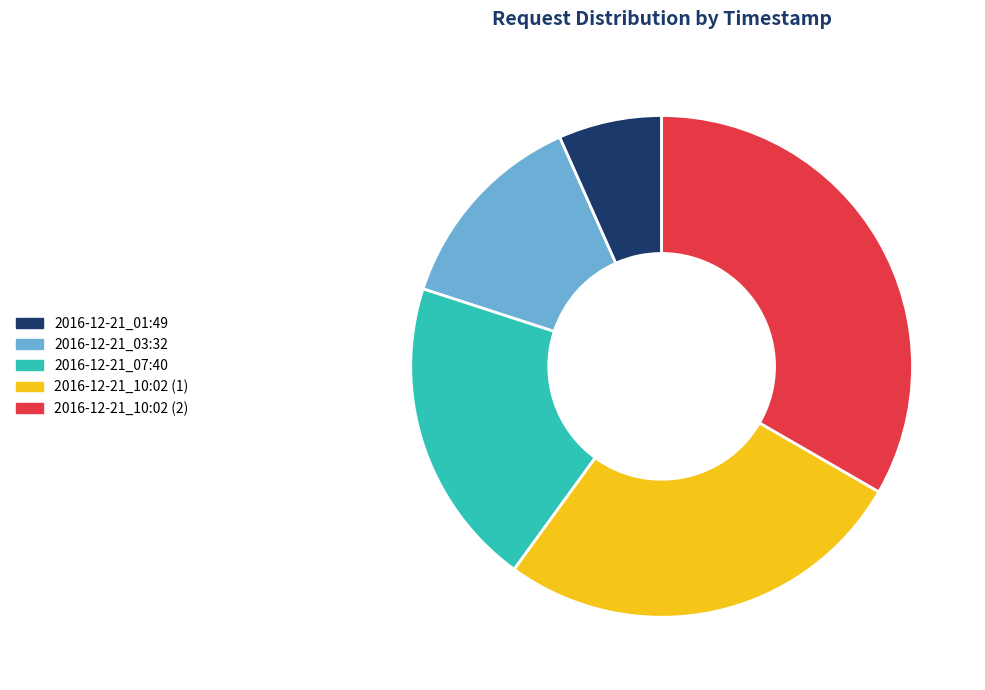

Count the number of slices in the pie.

5